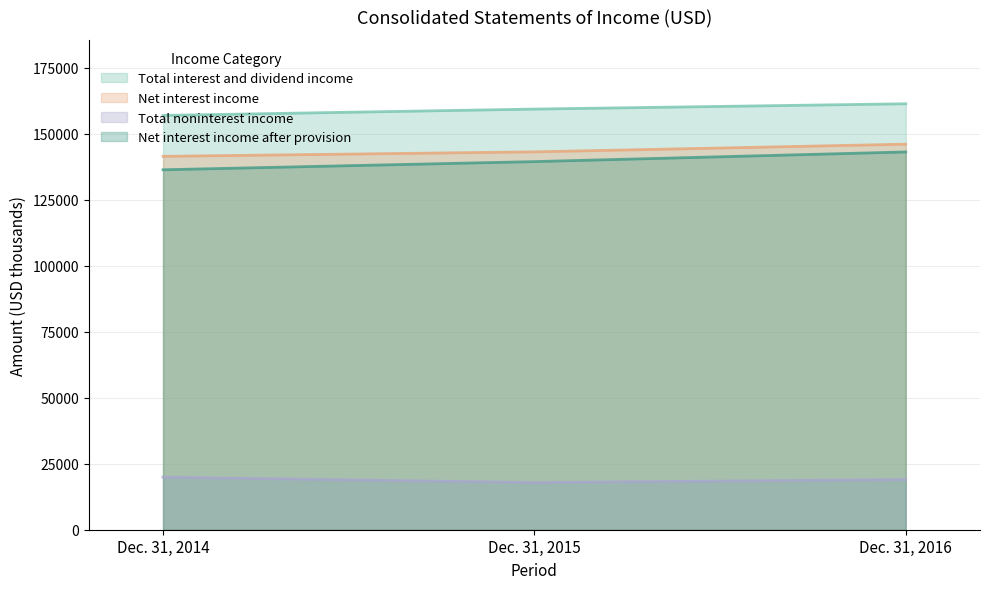

Reading left to right, extract all data points from this chart.

Total interest and dividend income: Dec. 31, 2014=156941	Dec. 31, 2015=159345	Dec. 31, 2016=161359
Net interest income: Dec. 31, 2014=141453	Dec. 31, 2015=143148	Dec. 31, 2016=146055
Total noninterest income: Dec. 31, 2014=19906	Dec. 31, 2015=17872	Dec. 31, 2016=19012
Net interest income after provision: Dec. 31, 2014=136353	Dec. 31, 2015=139448	Dec. 31, 2016=143105